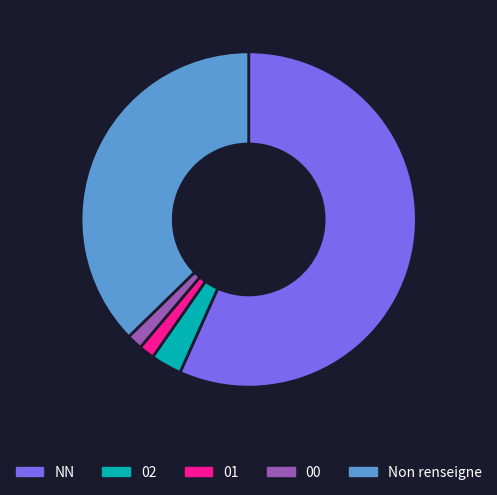

Does any single category account for the majority?

Yes